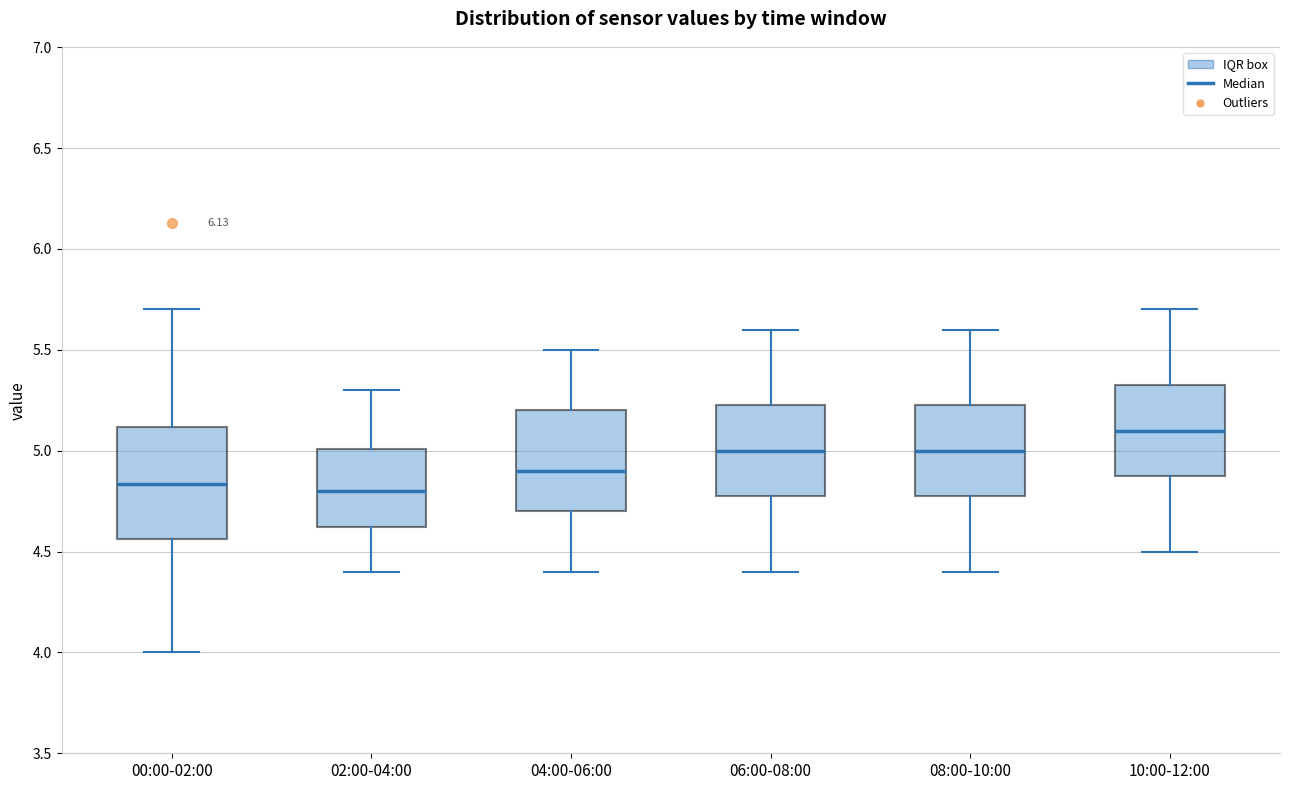

Reading left to right, read every box against the y-axis: the position of its median line, the range the box covers, and the ends of its whiskers. The values are not printed on the chart, so give them approximately, as read against the axis.

00:00-02:00: median 4.85, box 4.55 to 5.10, whiskers 4.00 to 5.70
02:00-04:00: median 4.80, box 4.60 to 5.00, whiskers 4.40 to 5.30
04:00-06:00: median 4.90, box 4.70 to 5.20, whiskers 4.40 to 5.50
06:00-08:00: median 5.00, box 4.80 to 5.25, whiskers 4.40 to 5.60
08:00-10:00: median 5.00, box 4.80 to 5.25, whiskers 4.40 to 5.60
10:00-12:00: median 5.10, box 4.90 to 5.35, whiskers 4.50 to 5.70